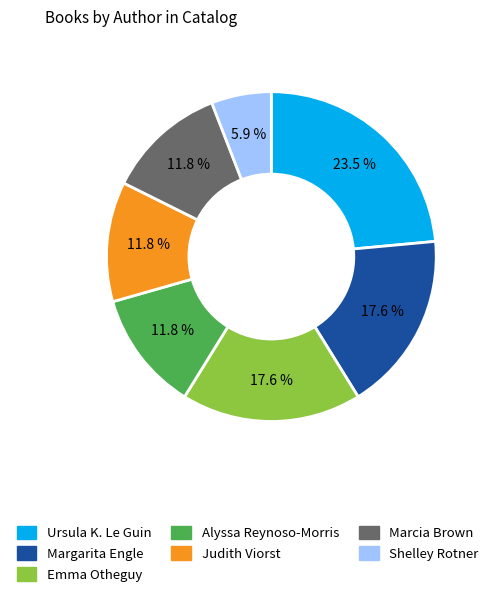

Between Marcia Brown and Shelley Rotner, which is larger?

Marcia Brown